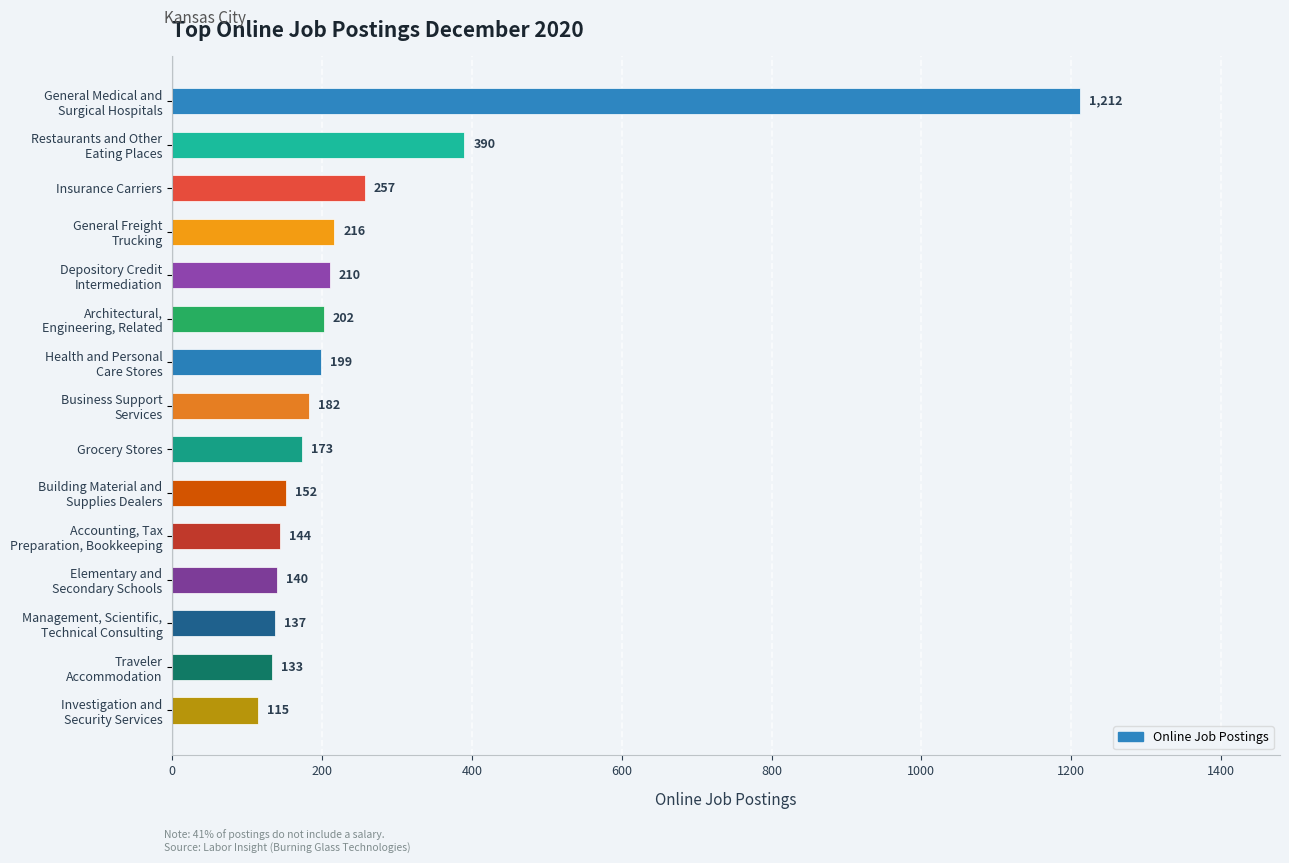

What is the value of the 2nd bar from the top?

390